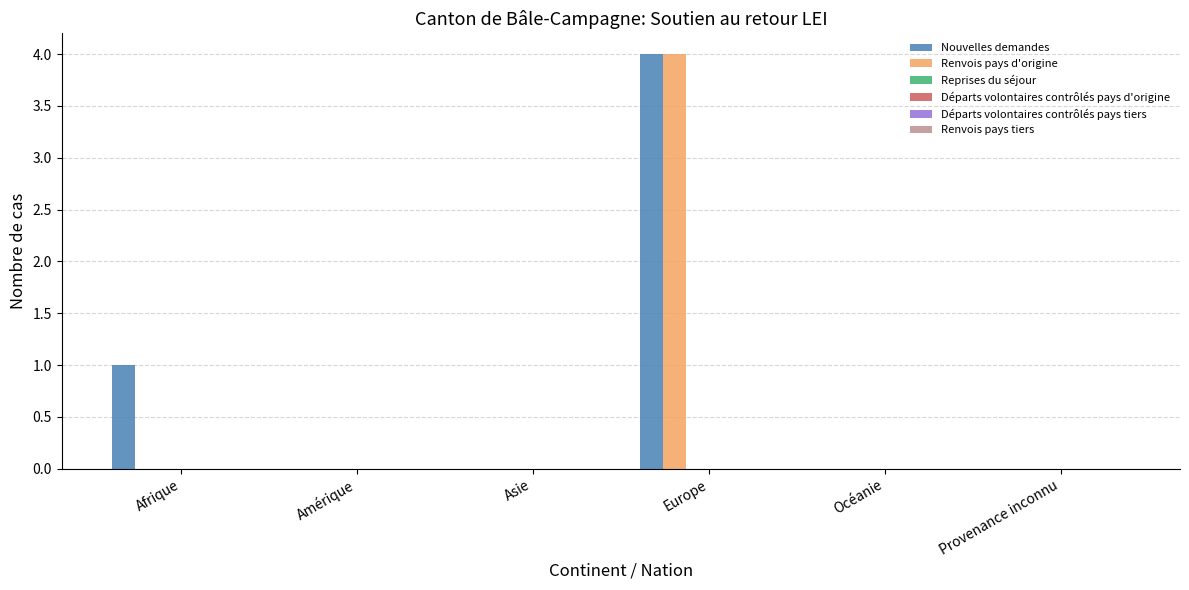

What is the sum of all Renvois pays d'origine values?

4